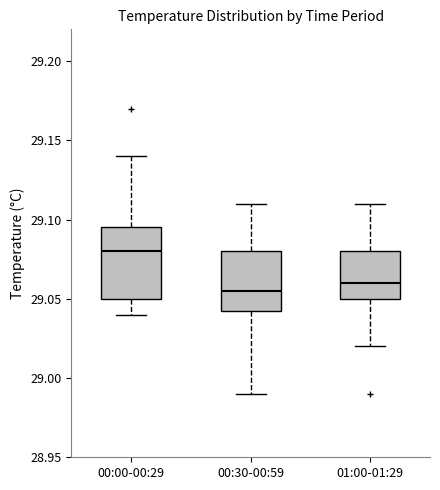

Which box is the tallest, from its lower edge to its upper edge?

00:00-00:29